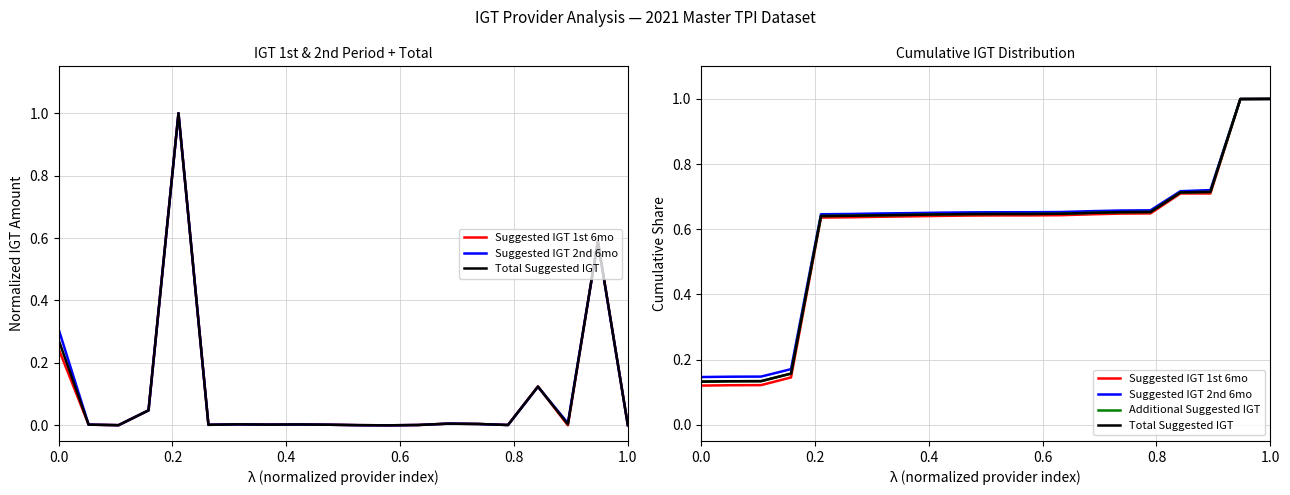

True or false: Suggested IGT 1st 6mo and Additional Suggested IGT intersect in this chart.

False